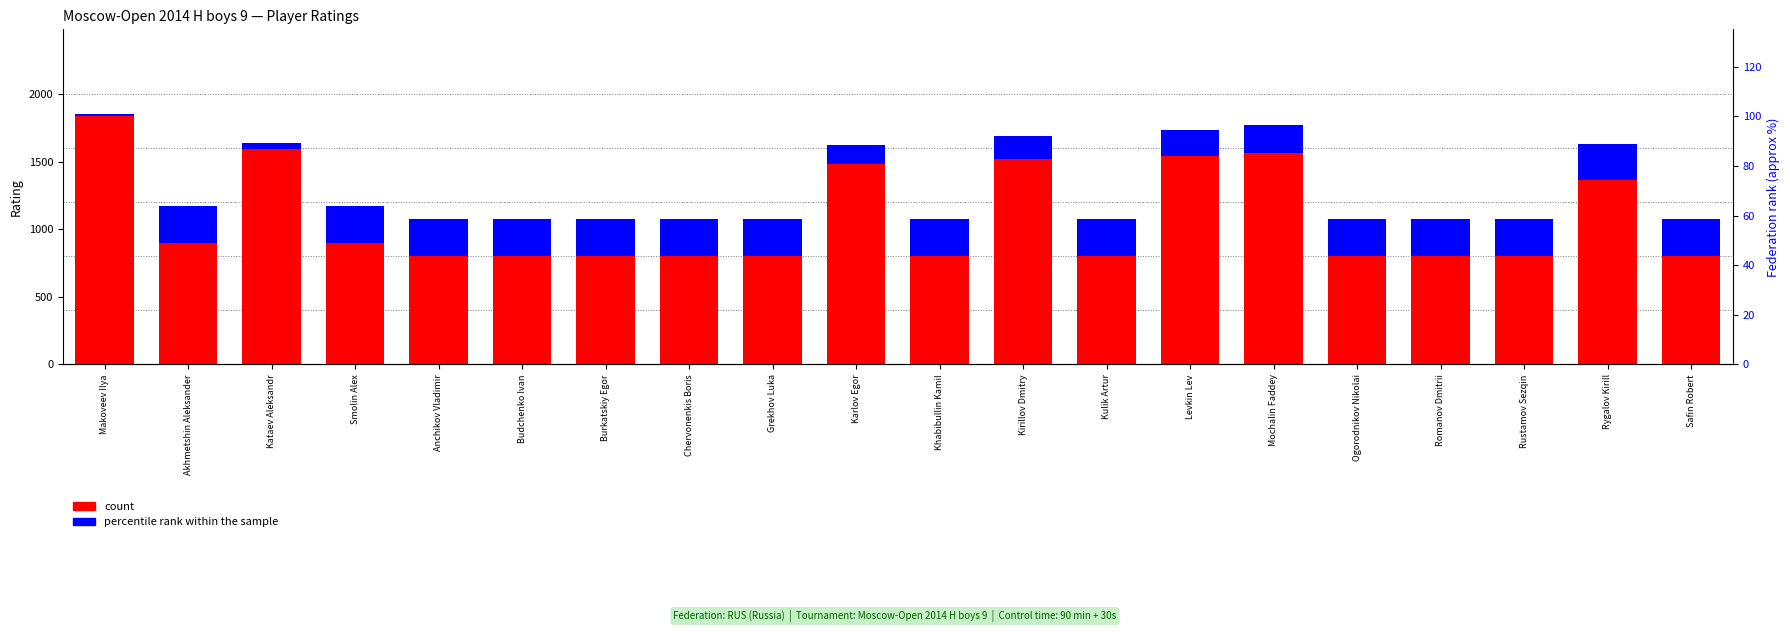

At how many categories does at least one series exceed 511?

20